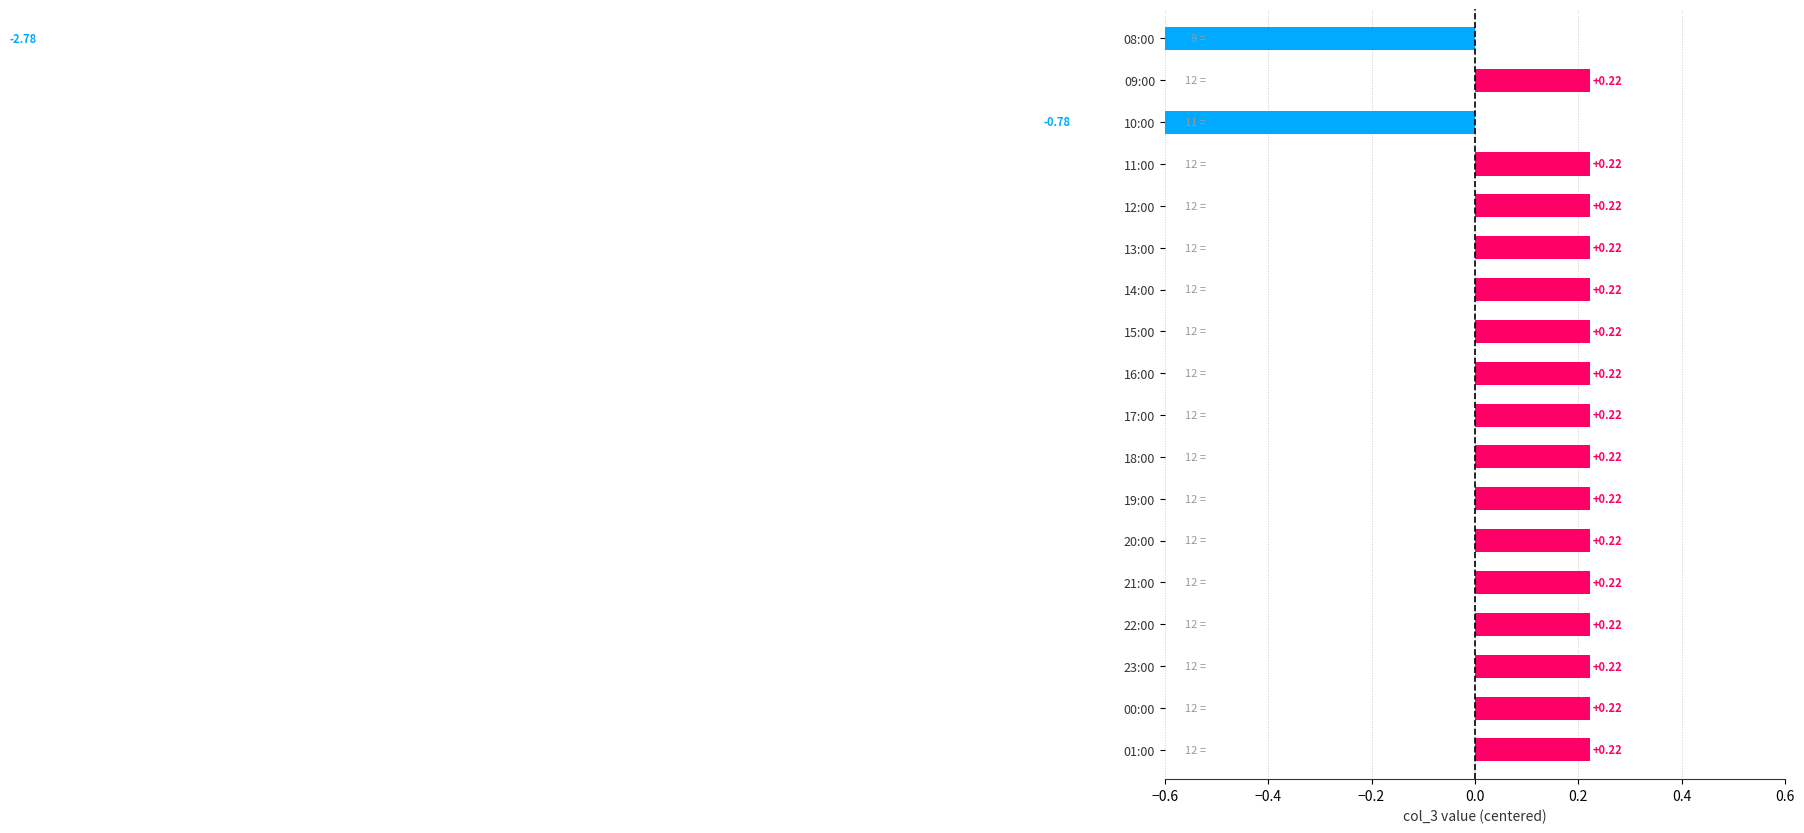

What is the difference between the maximum and minimum values?

3.0